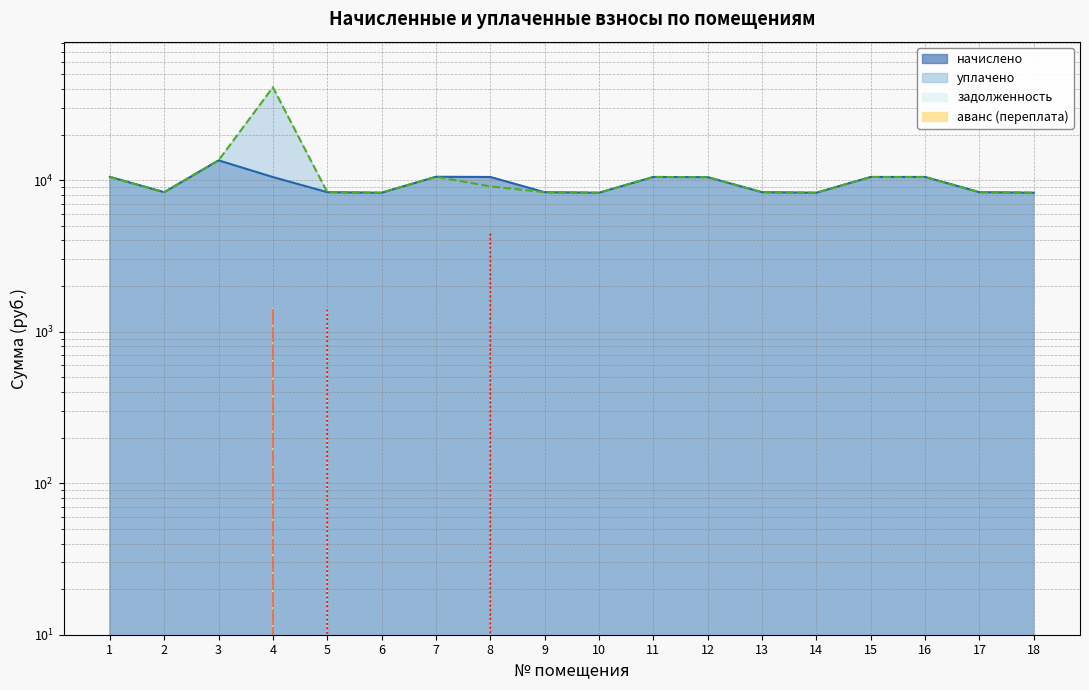

Where is the first local maximum for начислено?

3